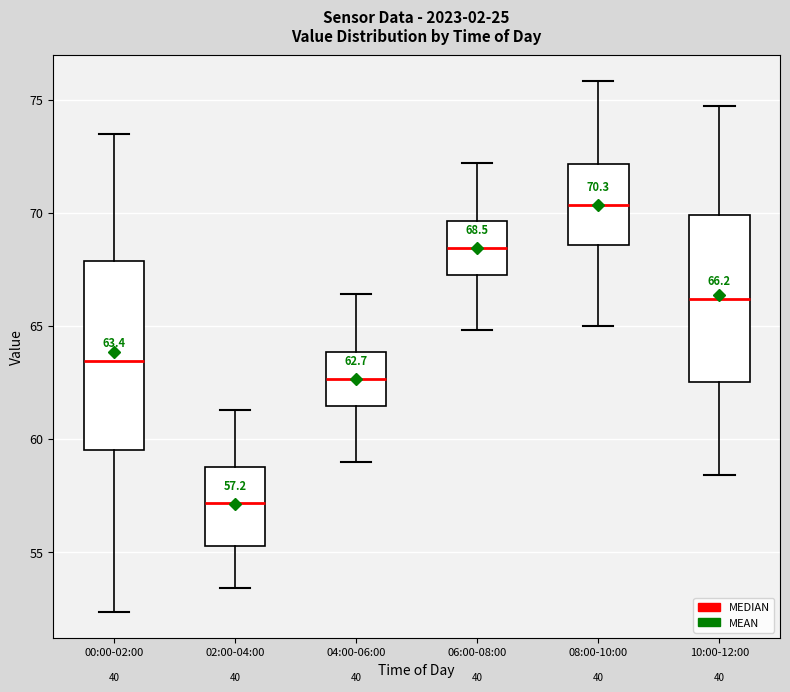

Which box's median line is the lowest?

02:00-04:00